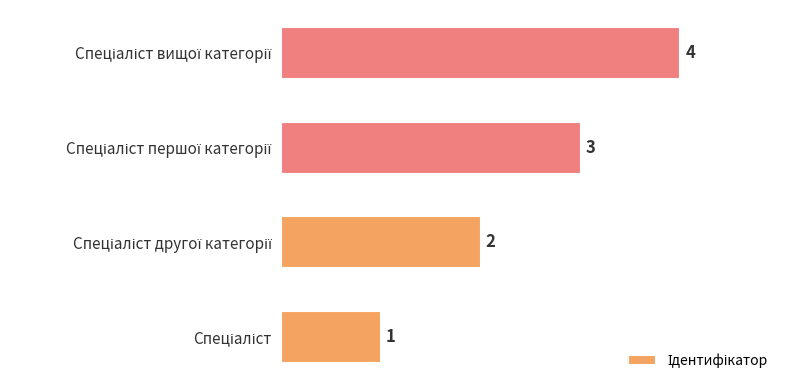

Count the values in the range 2 to 4.

3